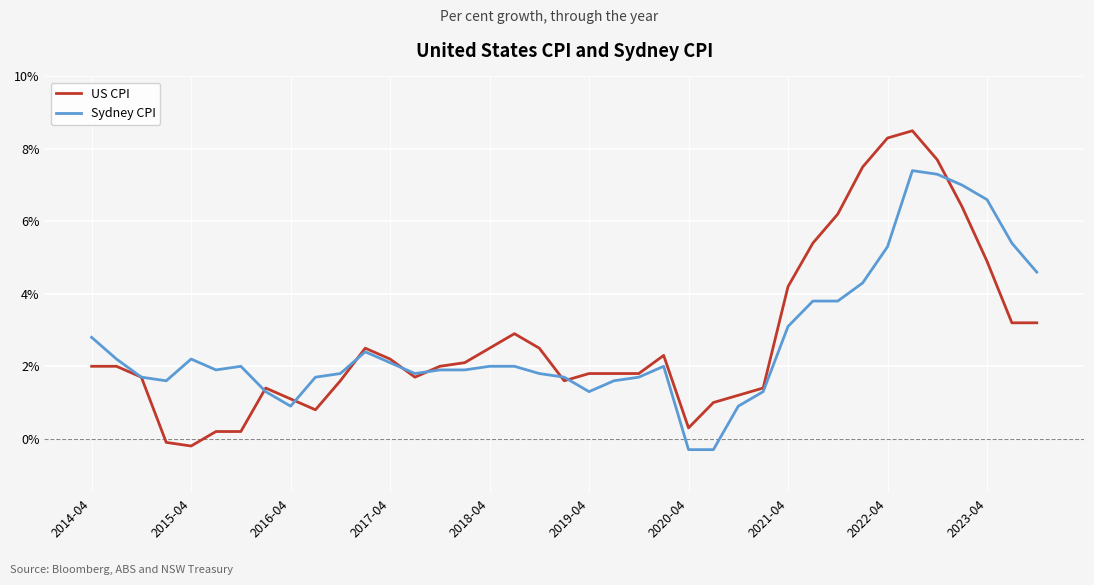

What is the greatest value displayed?

8.5